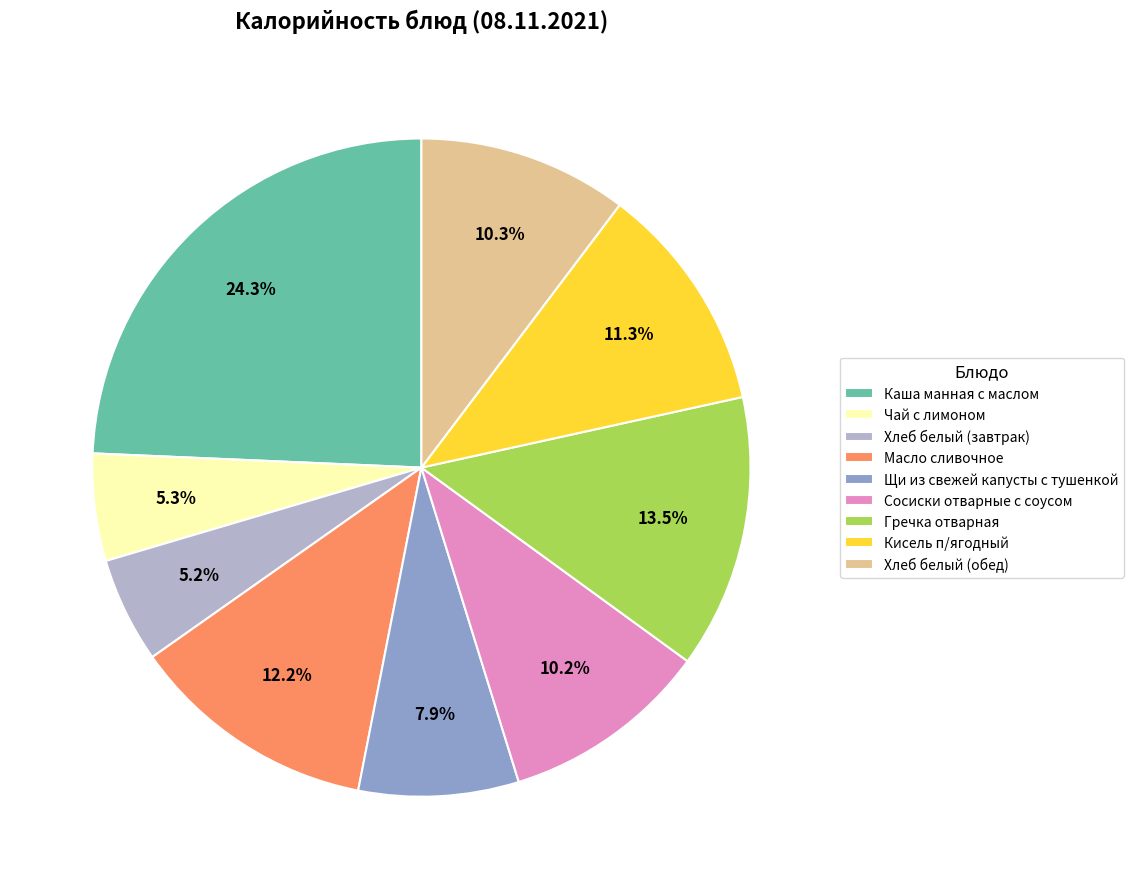

How many slices are in this pie chart?

9